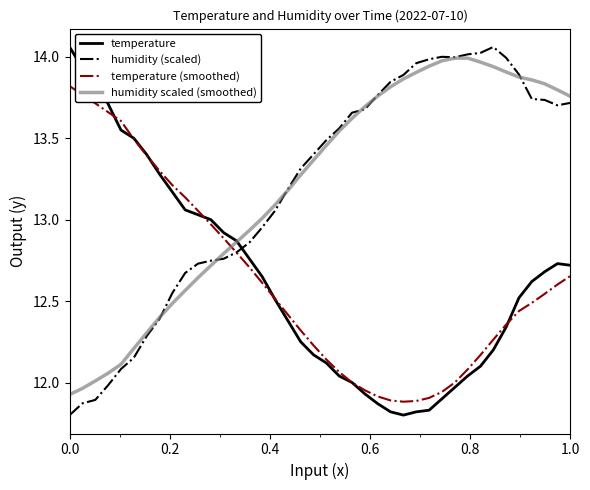

What are all the series names shown in the legend?

temperature, humidity (scaled), temperature (smoothed), humidity scaled (smoothed)